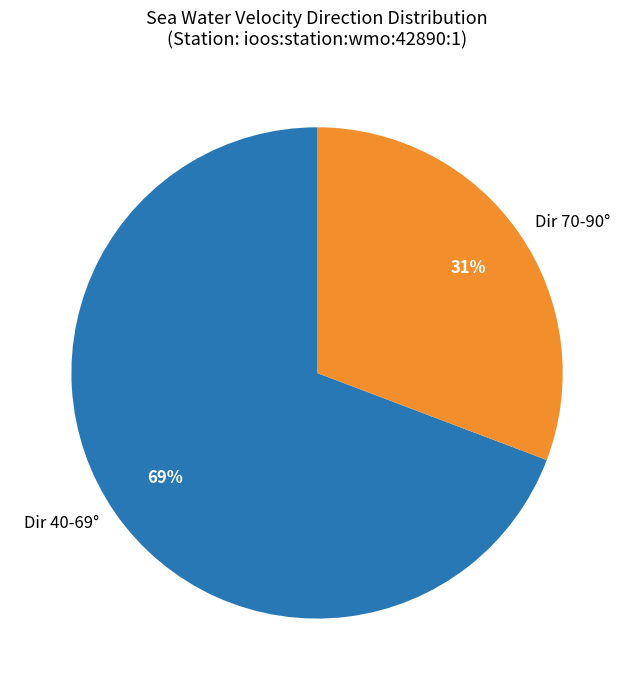

What is the largest slice in the pie chart?

Dir 40-69°